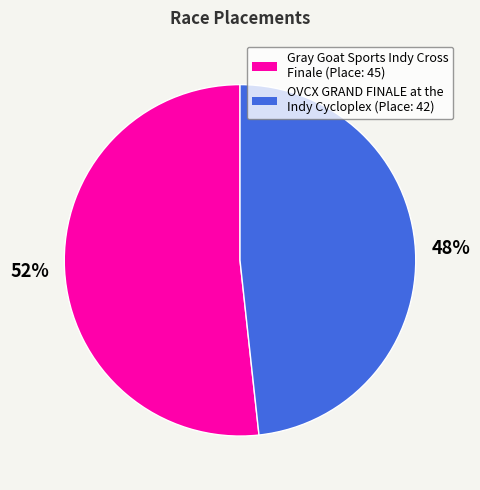

To the nearest percent, what portion does OVCX GRAND FINALE at the Indy Cycloplex represent?

48%